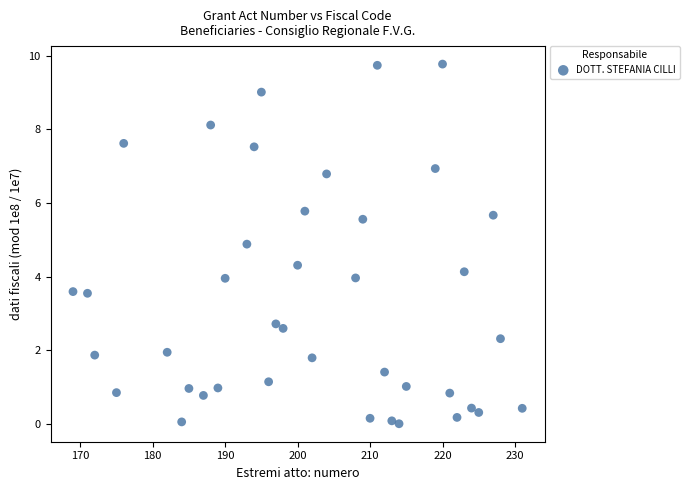

What is the range of X values (max minus min)?

62.0